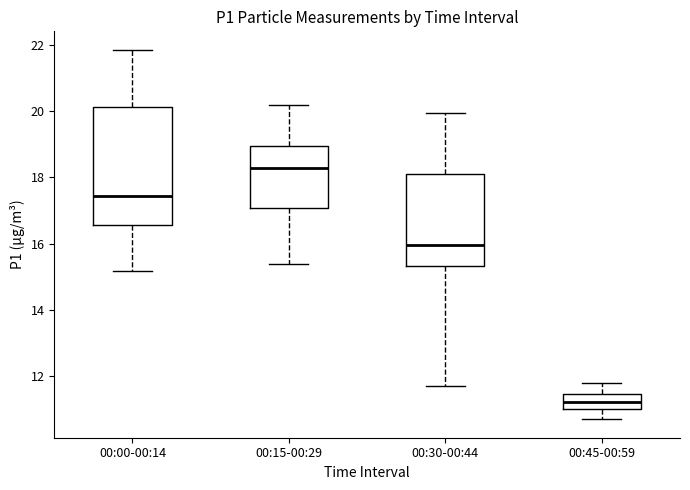

Reading left to right, transcribe this box plot: for each box, give where its median line is, the range the box spans, and where its two whiskers end, as read against the y-axis. The values are not printed on the chart, so give them approximately, as read against the axis.

00:00-00:14: median 17.4, box 16.6 to 20.2, whiskers 15.2 to 21.8
00:15-00:29: median 18.2, box 17.0 to 19.0, whiskers 15.4 to 20.2
00:30-00:44: median 16.0, box 15.4 to 18.2, whiskers 11.8 to 20.0
00:45-00:59: median 11.2, box 11.0 to 11.4, whiskers 10.8 to 11.8